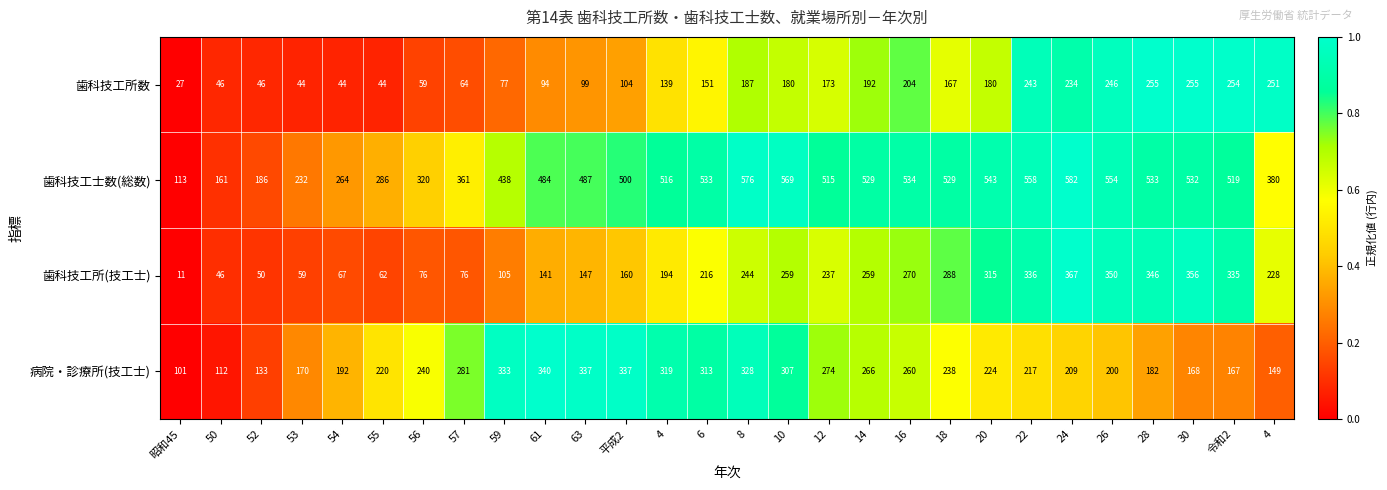

How many series are shown in this chart?

4